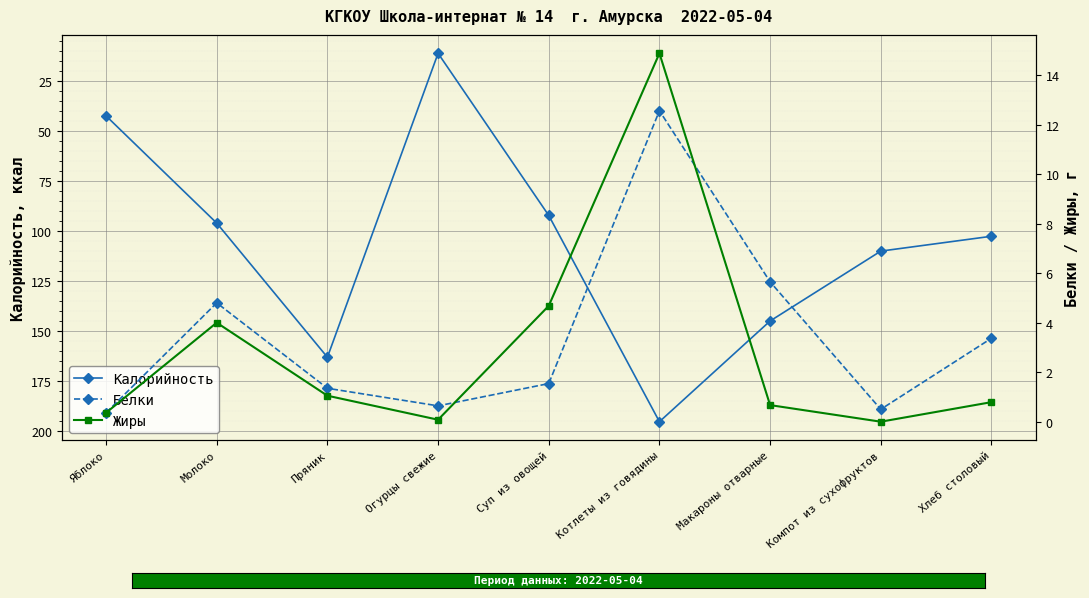

What value does the Жиры series have at Яблоко?

0.4